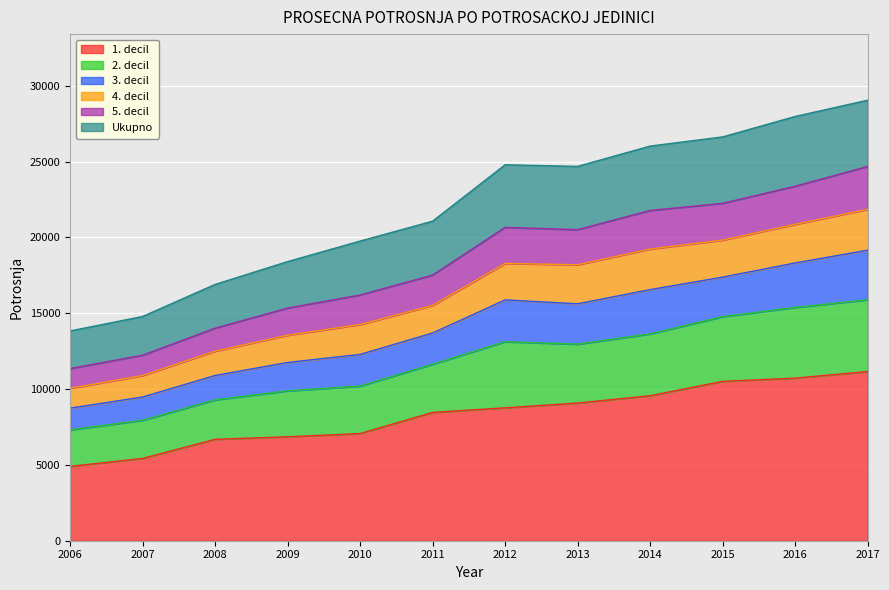

Reading right to left, list all the values displayed in this chart.

1. decil: 2017=11161	2016=10722	2015=10511	2014=9563	2013=9081	2012=8766	2011=8463	2010=7067	2009=6855	2008=6687	2007=5427	2006=4903
2. decil: 2017=15894	2016=15388	2015=14779	2014=13642	2013=12963	2012=13128	2011=11640	2010=10198	2009=9888	2008=9292	2007=7940	2006=7314
3. decil: 2017=19162	2016=18322	2015=17385	2014=16563	2013=15627	2012=15884	2011=13700	2010=12287	2009=11756	2008=10898	2007=9478	2006=8744
4. decil: 2017=21857	2016=20870	2015=19826	2014=19239	2013=18201	2012=18287	2011=15520	2010=14258	2009=13551	2008=12501	2007=10892	2006=10051
5. decil: 2017=24687	2016=23380	2015=22252	2014=21783	2013=20516	2012=20666	2011=17520	2010=16207	2009=15343	2008=14018	2007=12233	2006=11356
Ukupno: 2017=29056	2016=27984	2015=26634	2014=26030	2013=24691	2012=24797	2011=21077	2010=19763	2009=18410	2008=16904	2007=14790	2006=13836